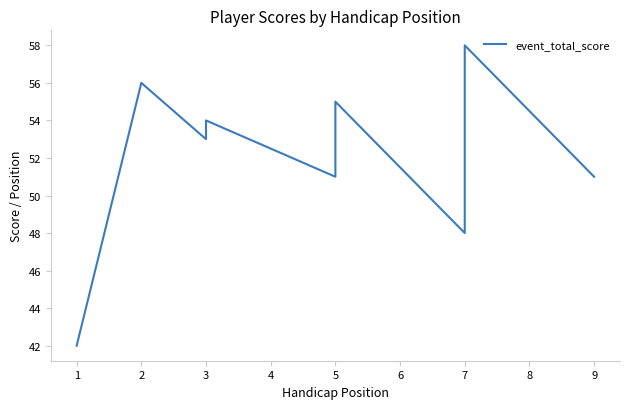

Between 5 and 2, which is larger?

2